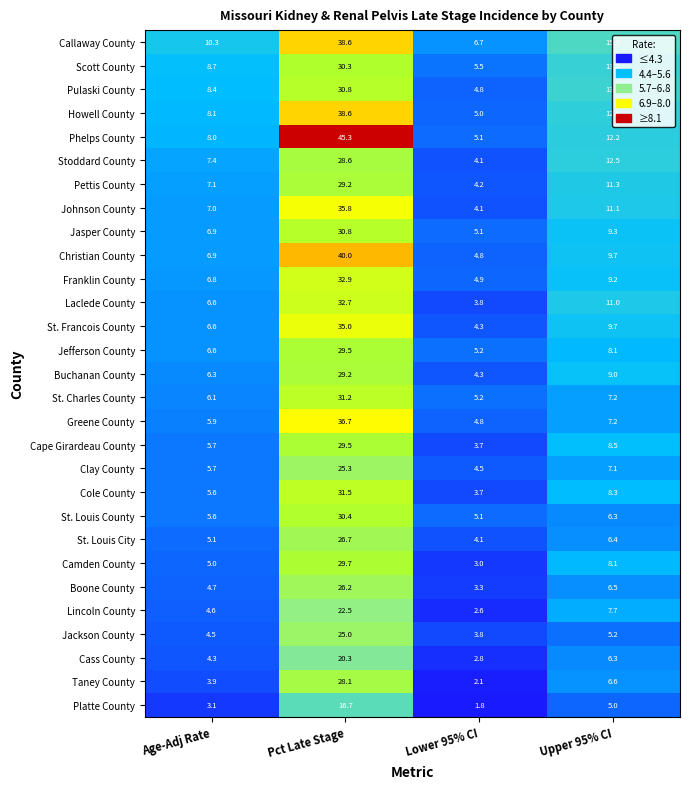

What is the difference between the second highest and second lowest values in the Jasper County series?

2.4